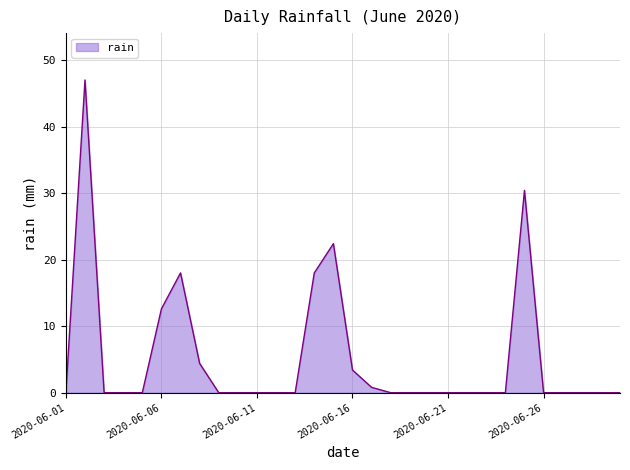

What is the average value?

5.2